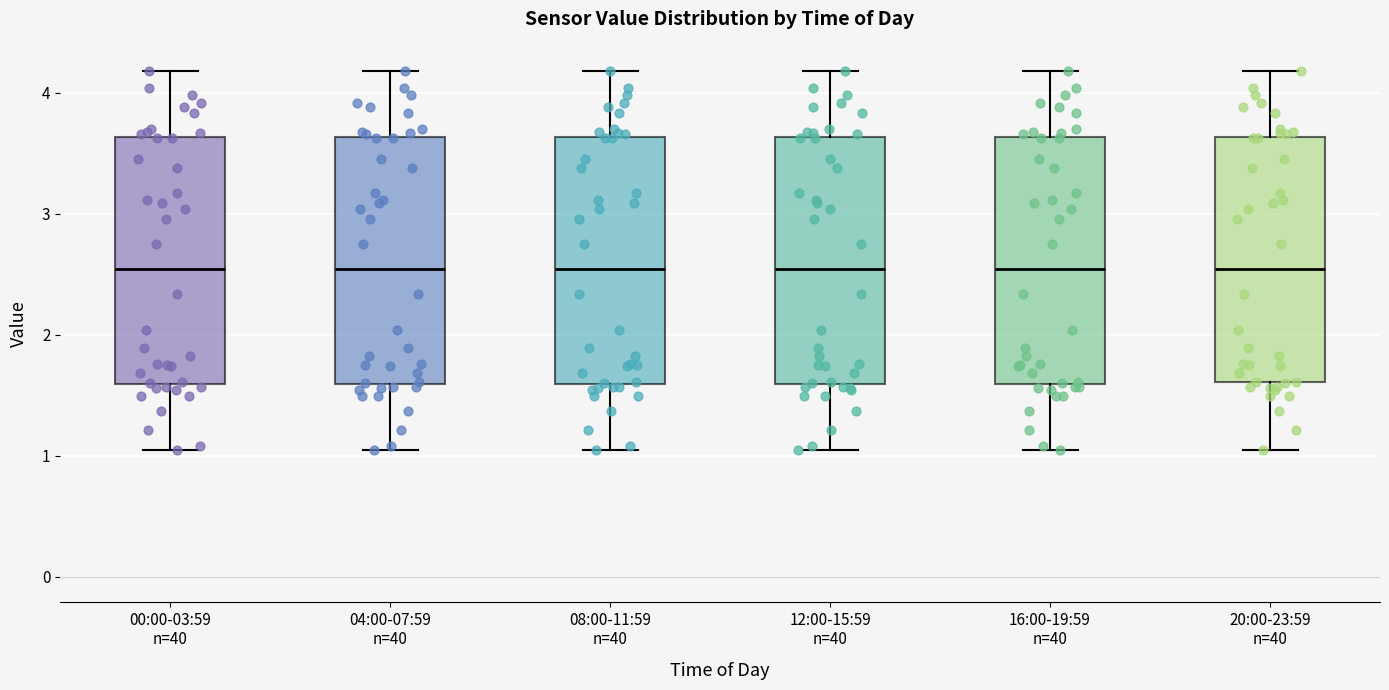

Reading left to right, transcribe this box plot: for each box, give where its median line is, the range the box spans, and where its two whiskers end, as read against the y-axis. The values are not printed on the chart, so give them approximately, as read against the axis.

00:00-03:59 n=40: median 2.5, box 1.6 to 3.6, whiskers 1.1 to 4.2
04:00-07:59 n=40: median 2.5, box 1.6 to 3.6, whiskers 1.1 to 4.2
08:00-11:59 n=40: median 2.5, box 1.6 to 3.6, whiskers 1.1 to 4.2
12:00-15:59 n=40: median 2.5, box 1.6 to 3.6, whiskers 1.1 to 4.2
16:00-19:59 n=40: median 2.5, box 1.6 to 3.6, whiskers 1.1 to 4.2
20:00-23:59 n=40: median 2.5, box 1.6 to 3.6, whiskers 1.1 to 4.2